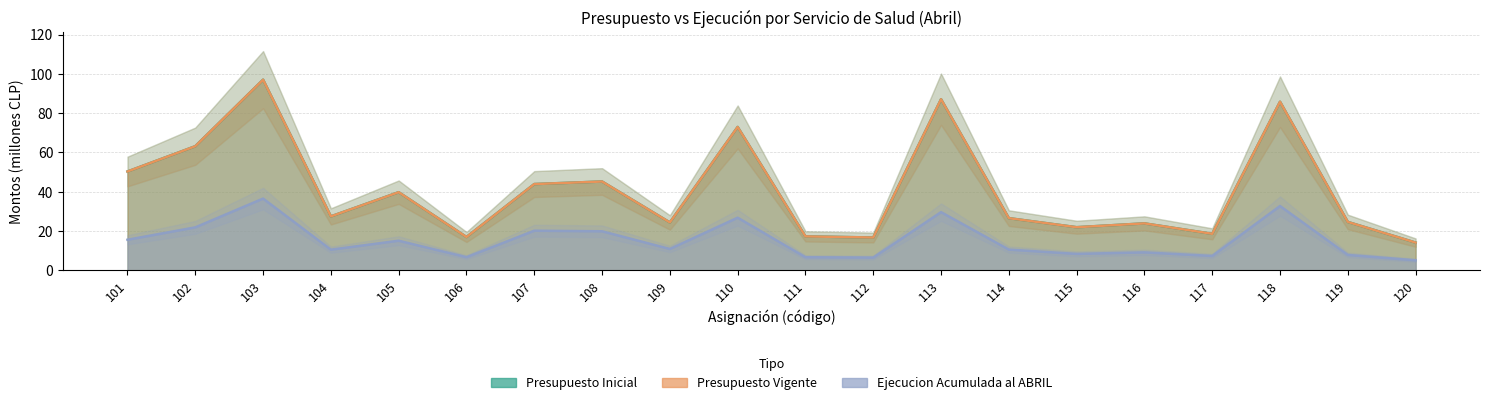

Where is Presupuesto Vigente nearest to the value 55?

101